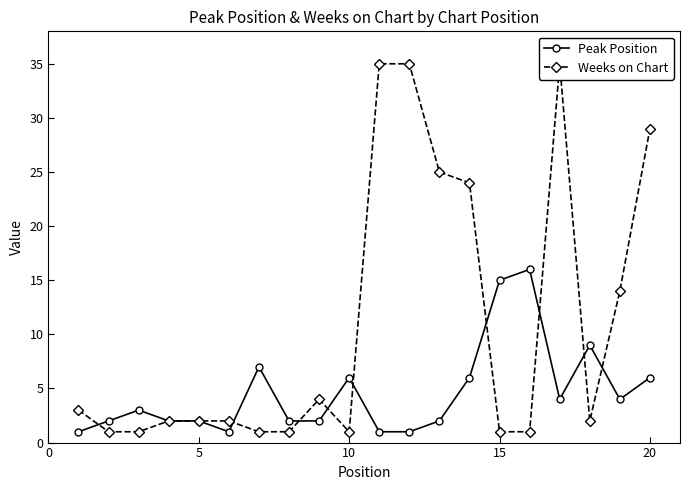

After their last crossing, which series has the higher values: Weeks on Chart or Peak Position?

Weeks on Chart